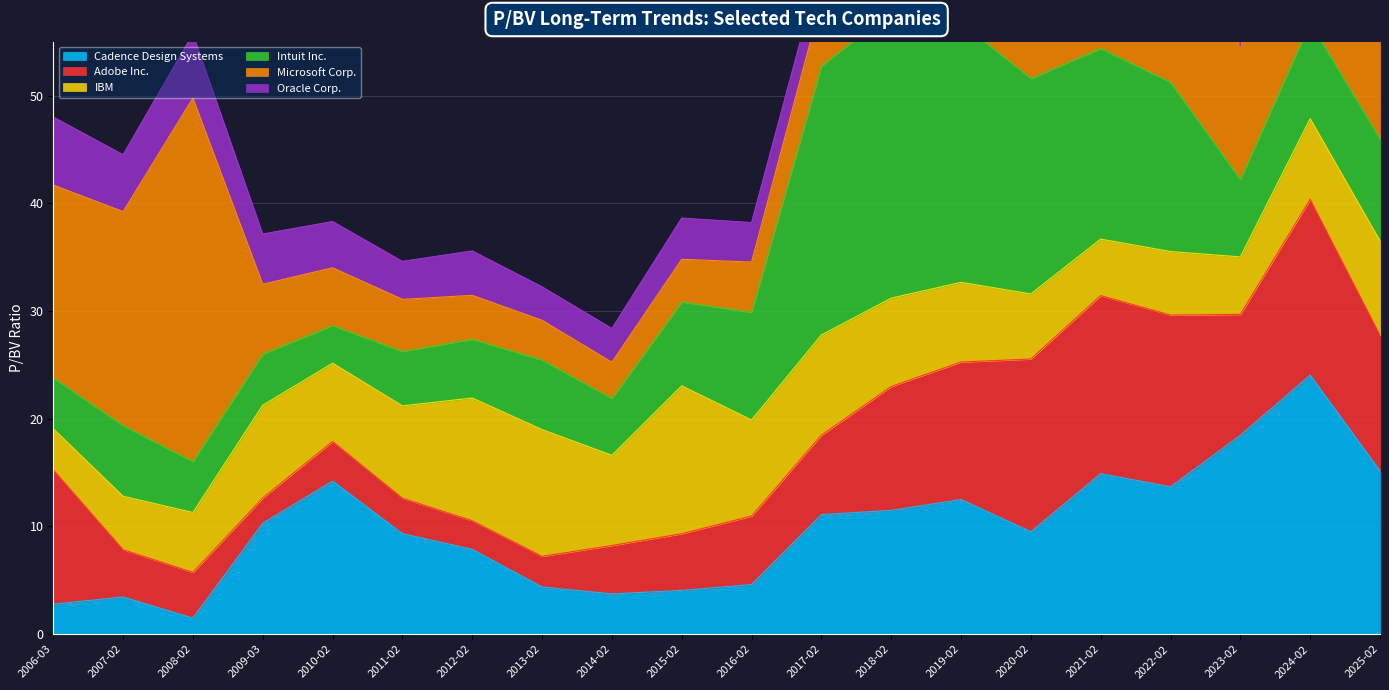

Rank the series at 2011-02-24 from lowest to highest value.

Adobe Inc., Oracle Corp., Microsoft Corp., Intuit Inc., IBM, Cadence Design Systems